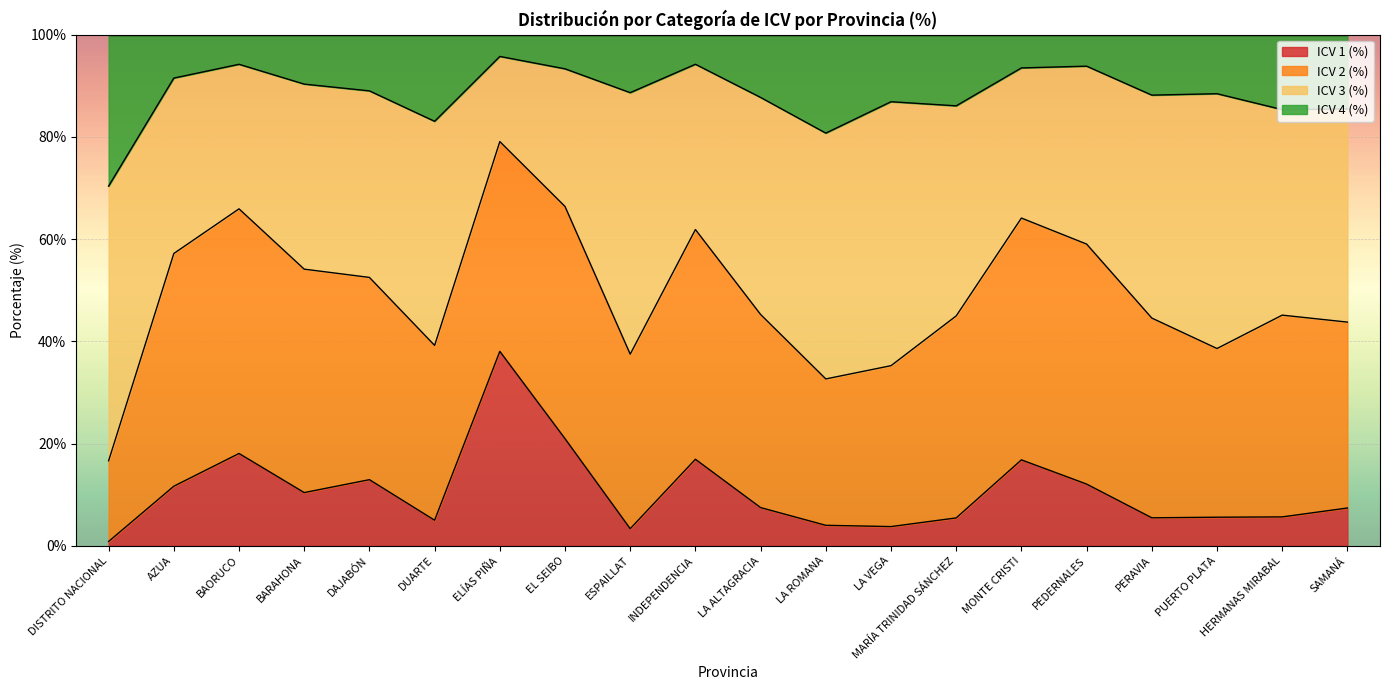

True or false: ICV 1 (%) has a value of 38.0 at ELÍAS PIÑA.

True